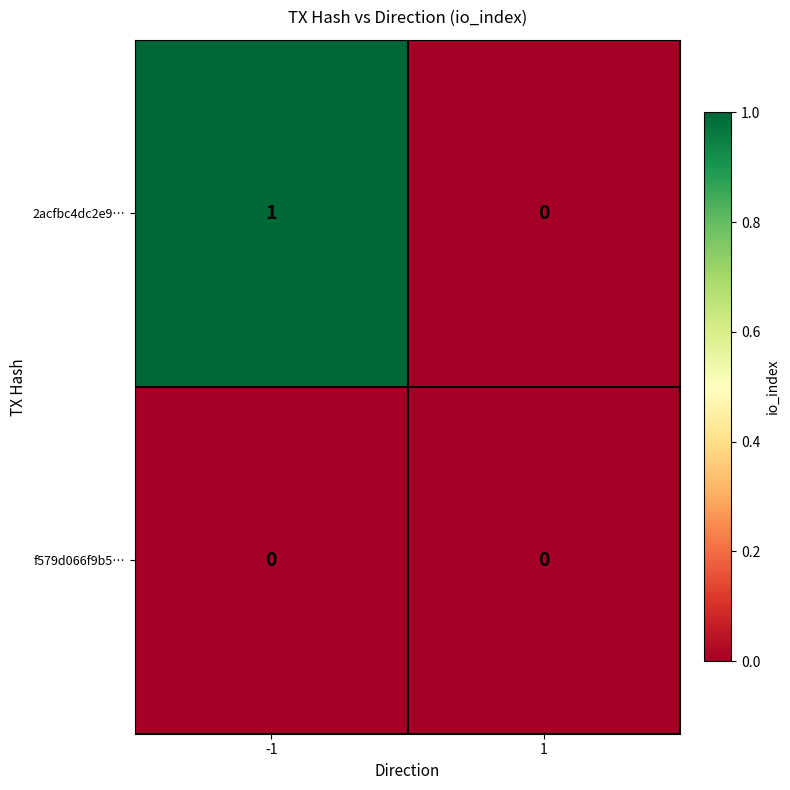

Rank the series at -1 from highest to lowest value.

2acfbc4dc2e9…, f579d066f9b5…